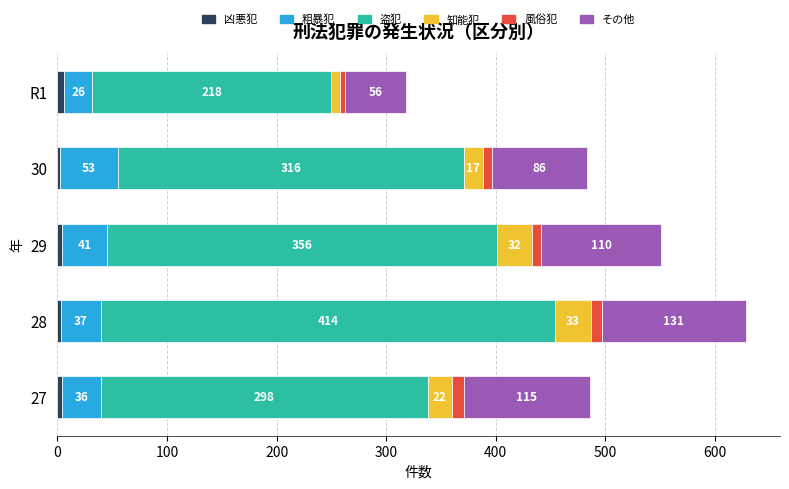

At which category is the sum across all series the highest?

28